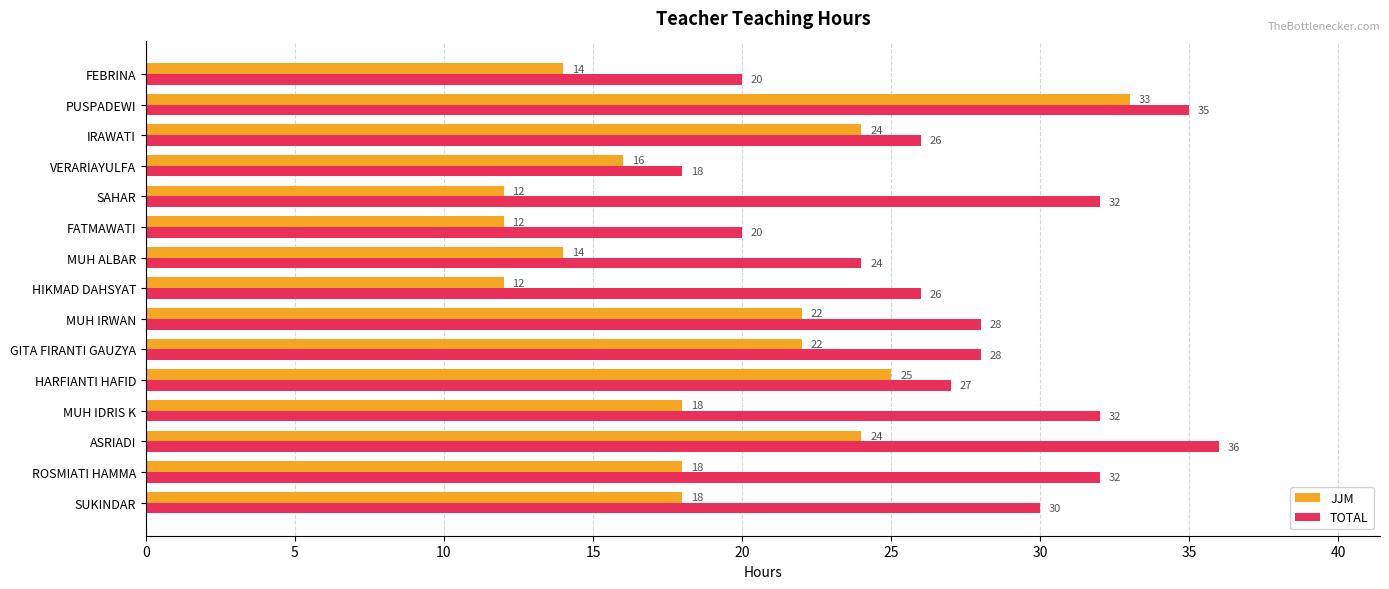

At how many categories does at least one series exceed 15?

15